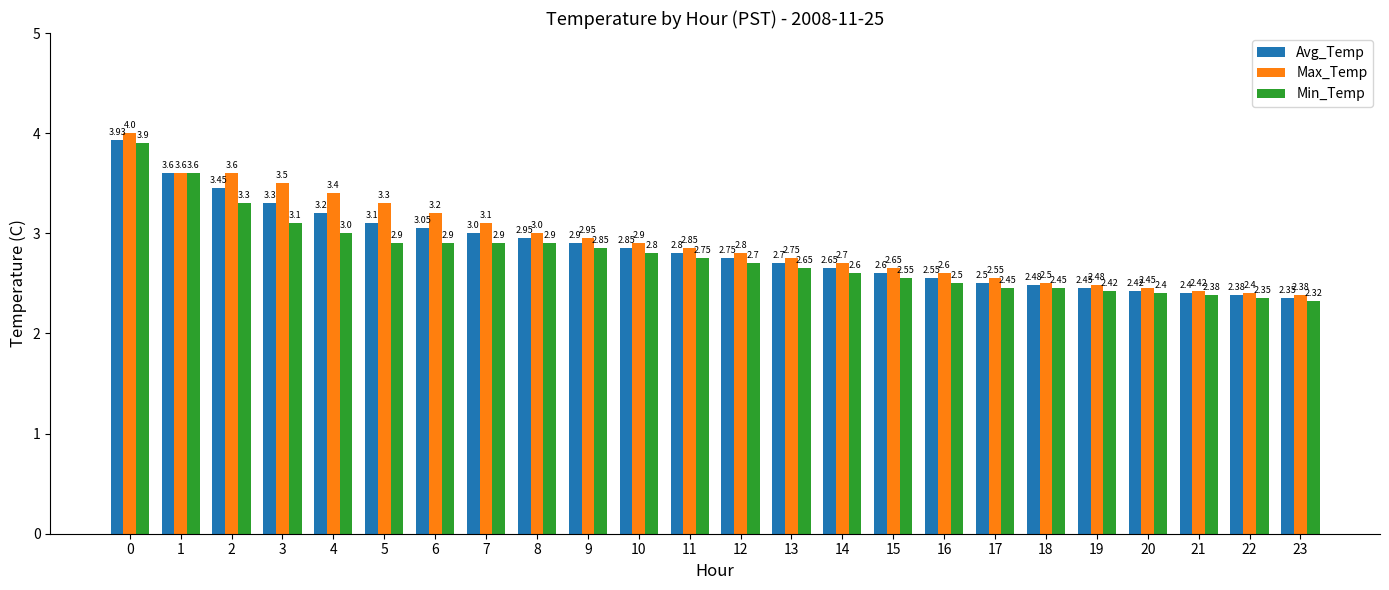

Rank the series at 13 from highest to lowest value.

Max_Temp, Avg_Temp, Min_Temp